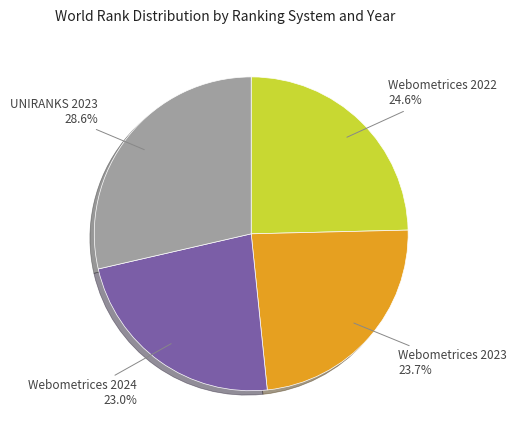

Which has a higher value, Webometrices 2022 or Webometrices 2023?

Webometrices 2022